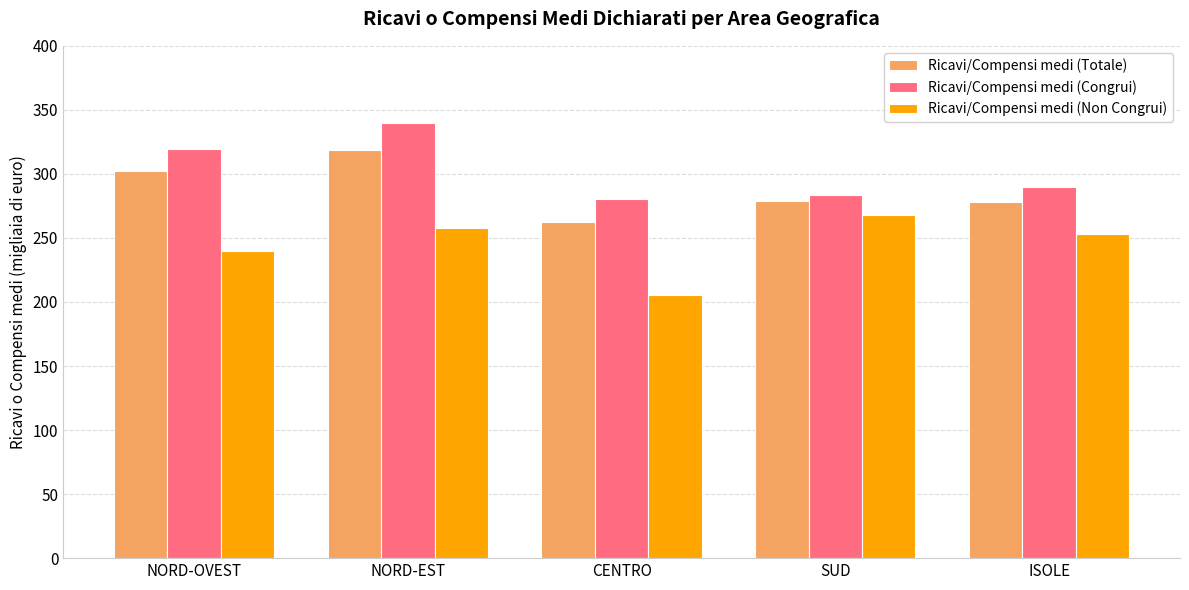

Is the value of Ricavi/Compensi medi (Non Congrui) at NORD-EST greater than the value of Ricavi/Compensi medi (Congrui) at ISOLE?

No